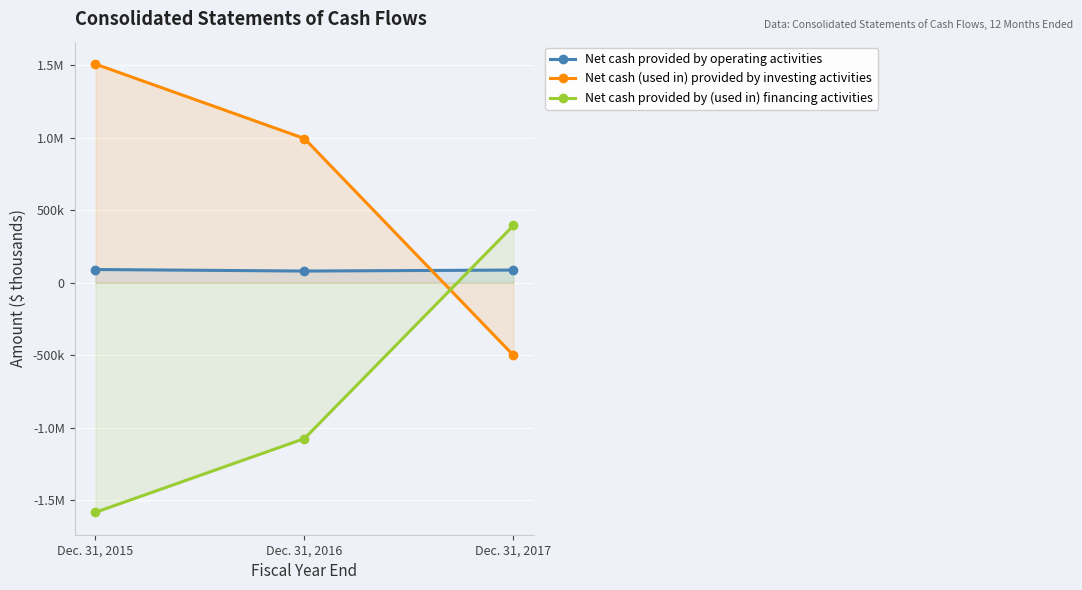

Which series has the largest total across all categories?

Net cash (used in) provided by investing activities